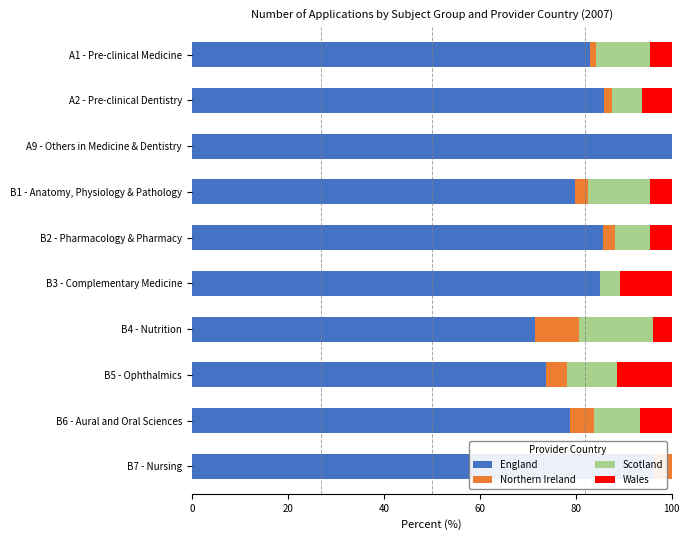

Which category has the highest value in the England series?

A9 - Others in Medicine & Dentistry